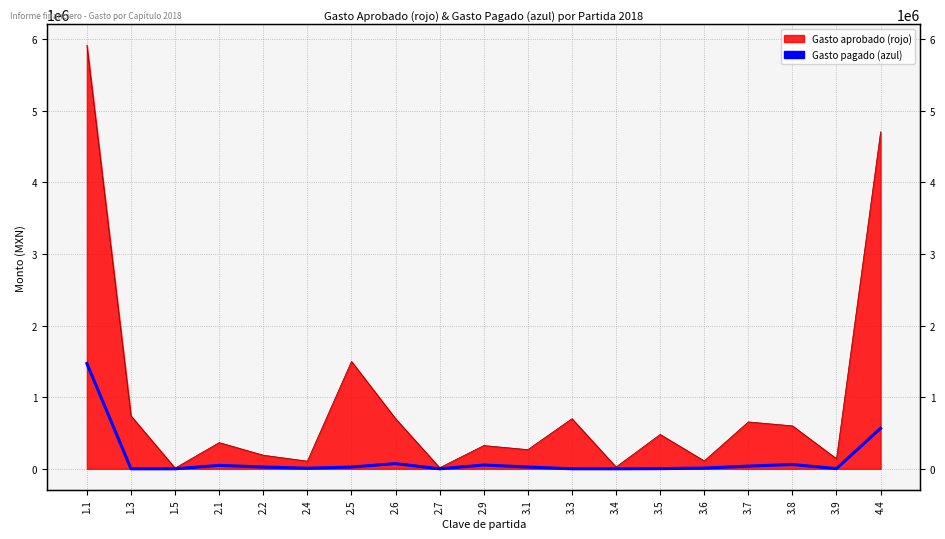

Which label corresponds to the smallest value in the chart?

1.3